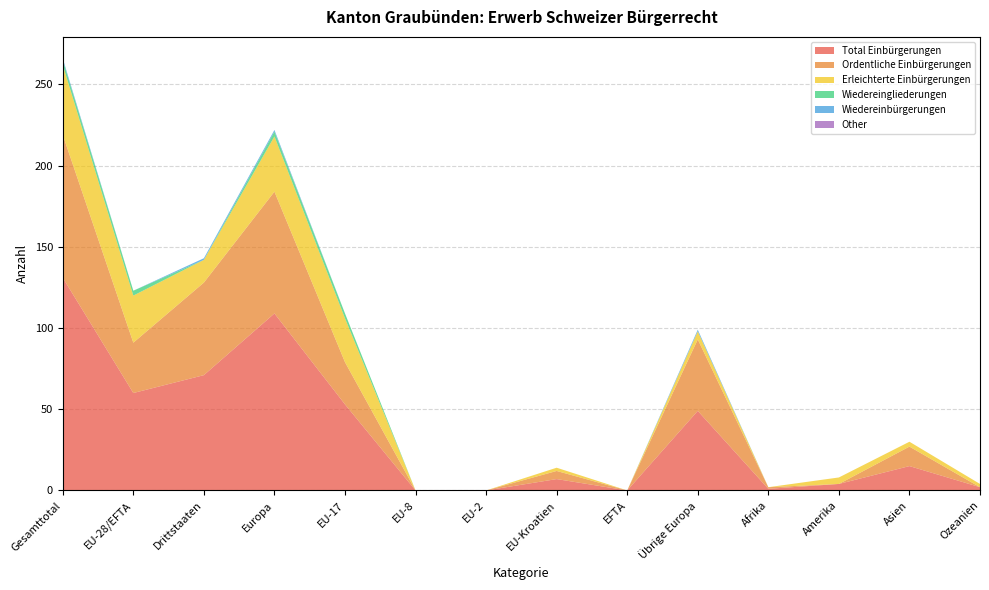

Reading left to right, what are all the values shown in this chart?

Total Einbürgerungen: 131	60	71	109	53	0	0	7	0	49	1	4	15	2
Ordentliche Einbürgerungen: 88	31	57	75	26	0	0	5	0	44	1	0	12	0
Erleichterte Einbürgerungen: 43	29	14	34	27	0	0	2	0	5	0	4	3	2
Wiedereingliederungen: 3	3	0	3	3	0	0	0	0	0	0	0	0	0
Wiedereinbürgerungen: 1	0	1	1	0	0	0	0	0	1	0	0	0	0
Other: 0	0	0	0	0	0	0	0	0	0	0	0	0	0